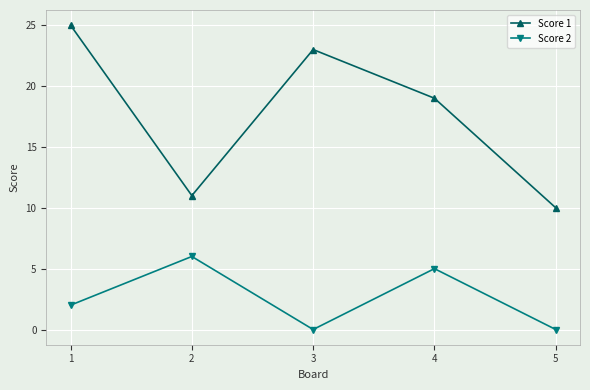

Rank the series by their maximum value, from highest to lowest.

Score 1, Score 2